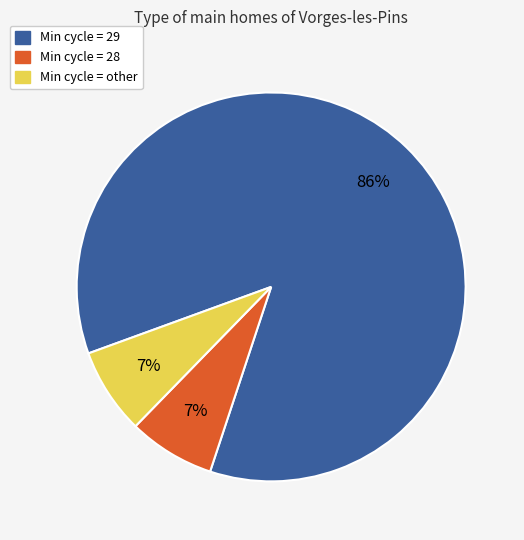

Is there a majority slice in this chart?

Yes